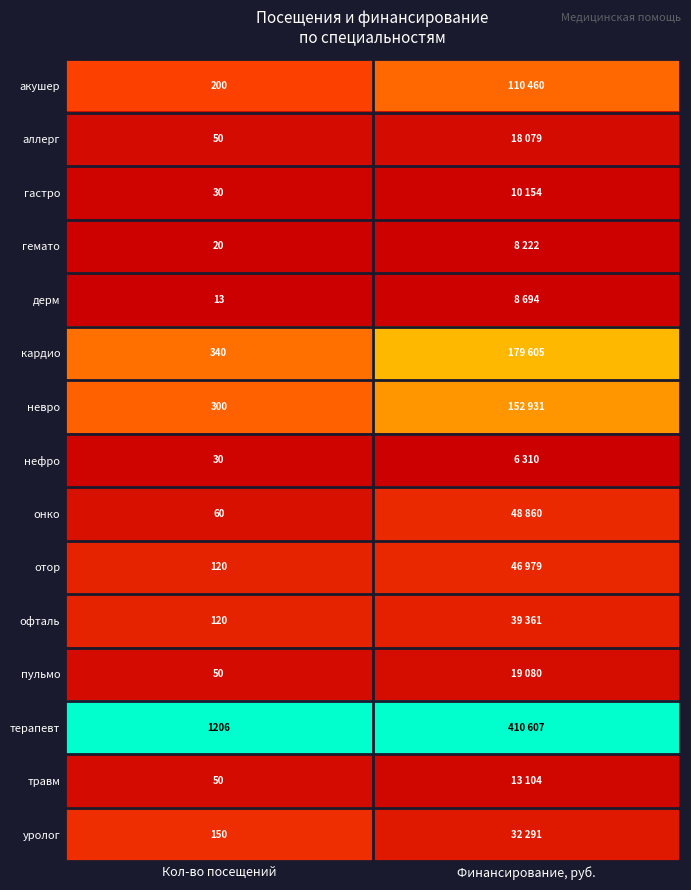

Where is отор nearest to the value 0?

Кол-во посещений